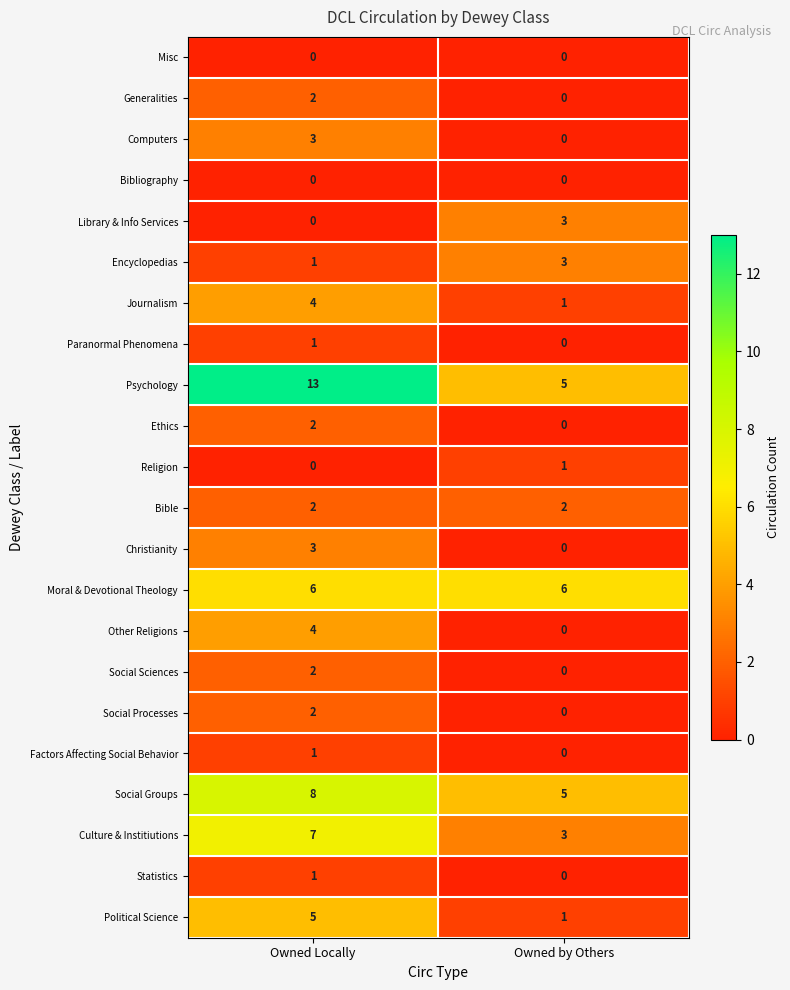

How many categories are shown in the chart?

2